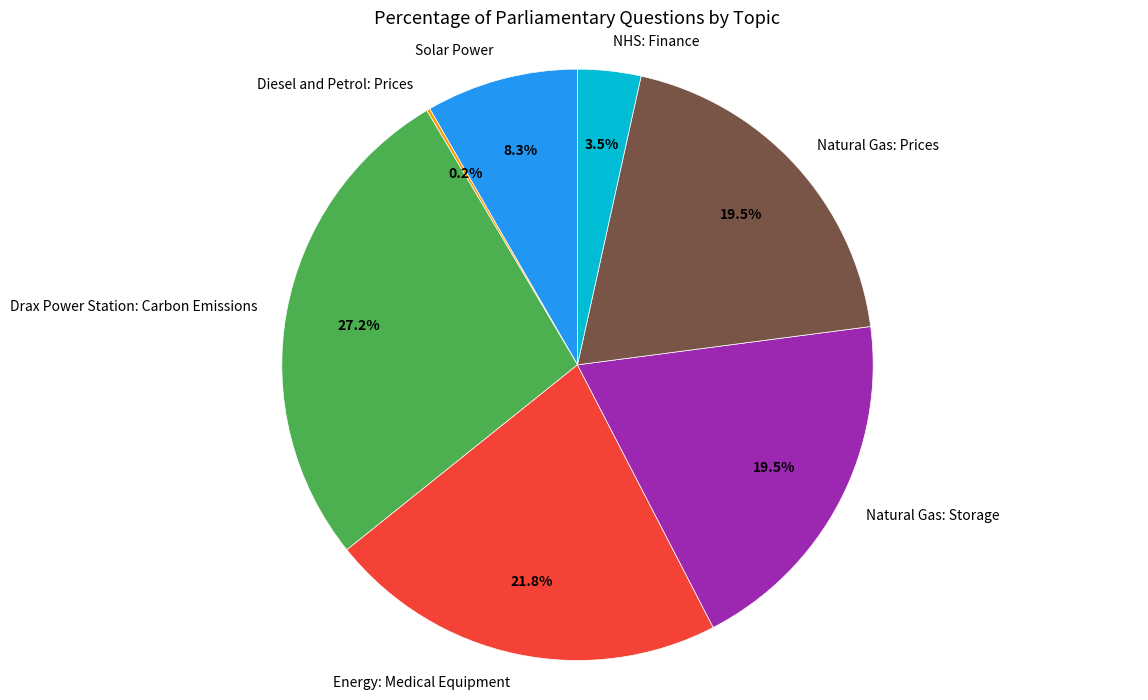

What percentage do NHS: Finance and Energy: Medical Equipment together represent?

25.3%